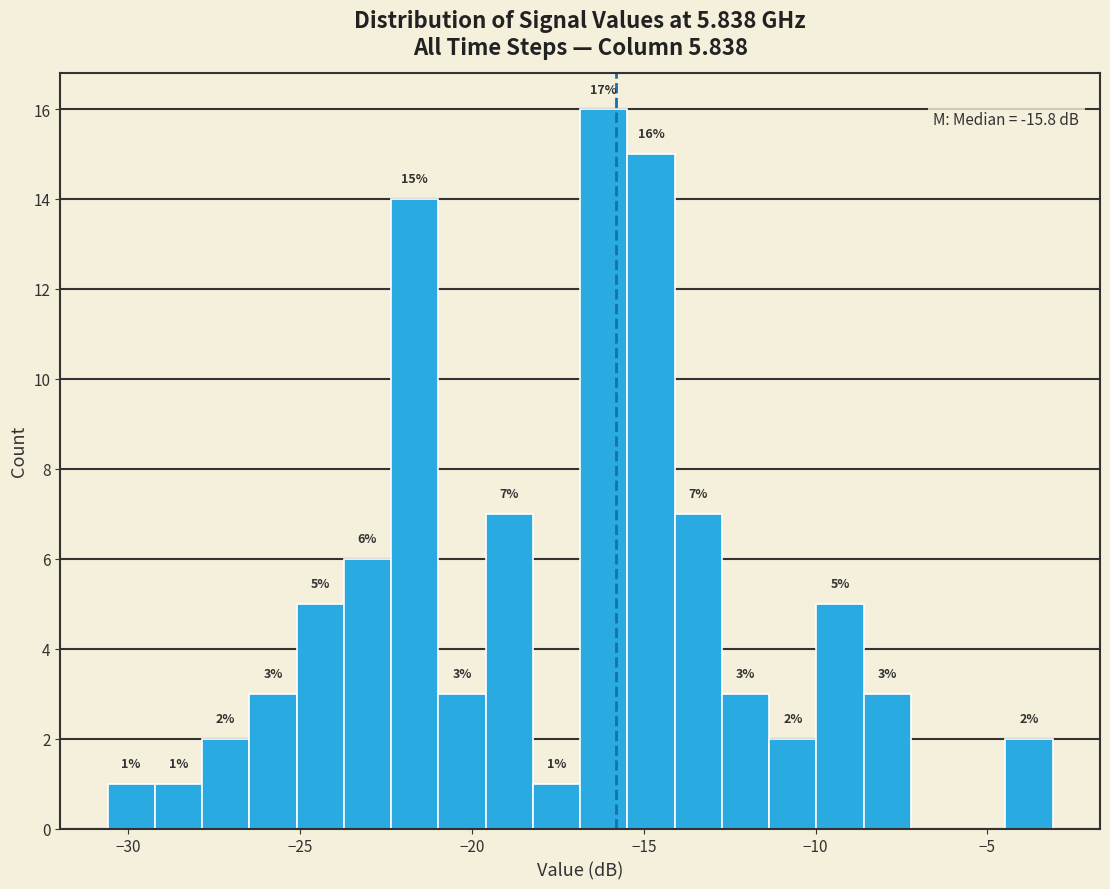

Read against the x-axis, roughly where is the centre of the tallest bar?

-16.0